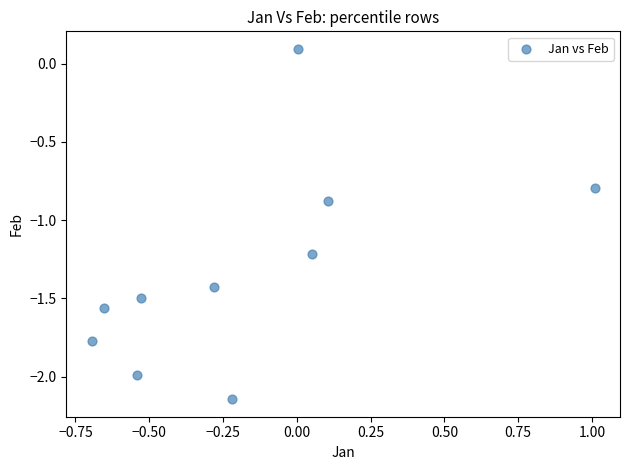

What Y value in the scatter plot is closest to -1?

-0.9